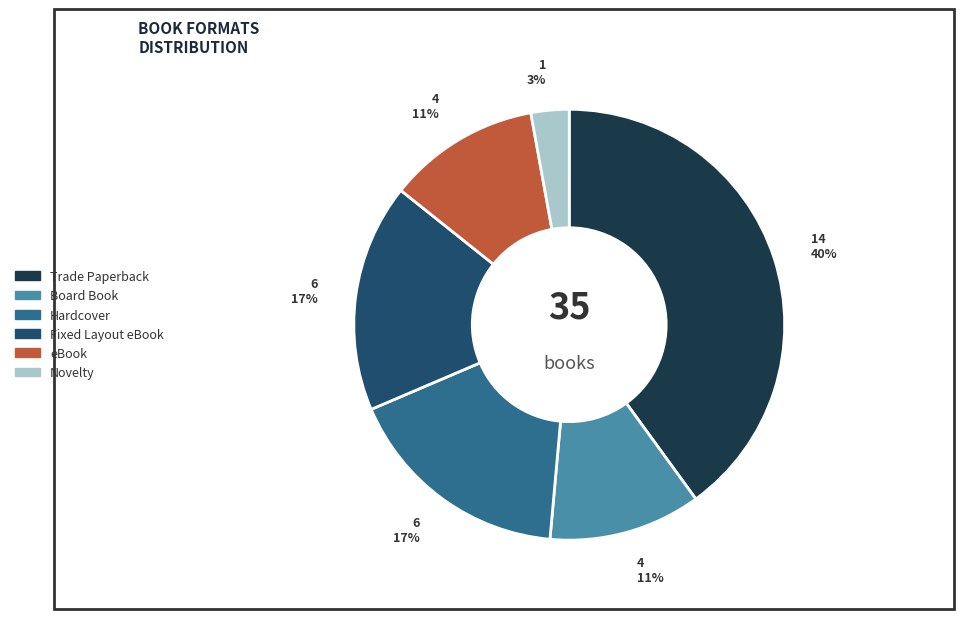

Do Hardcover and Fixed Layout eBook together represent more than half of the pie?

No